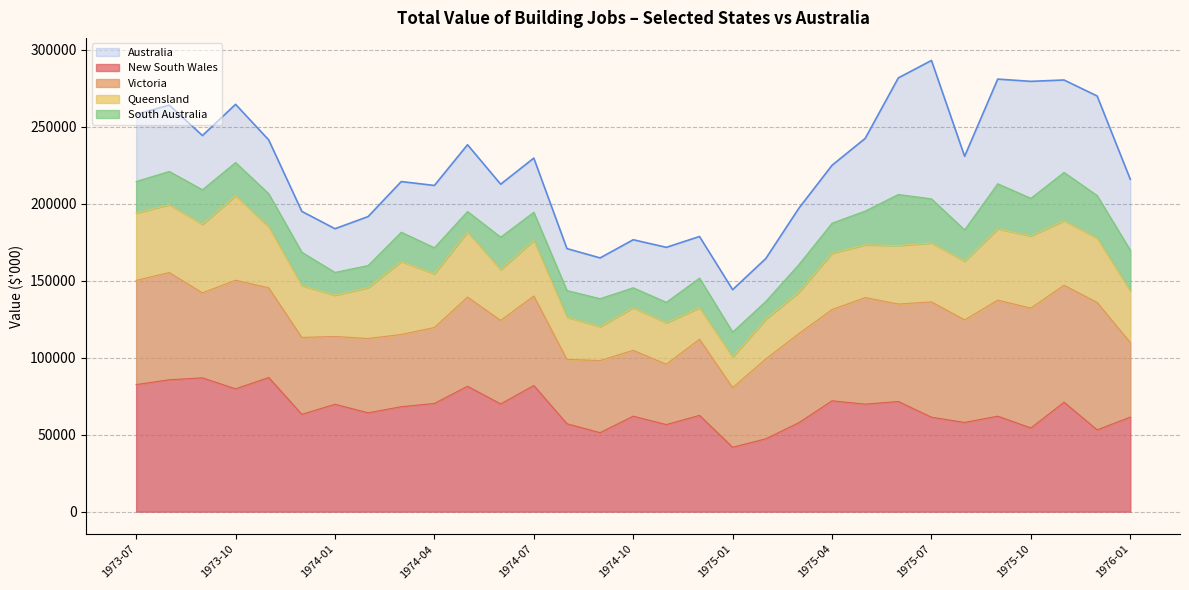

What is the value of the South Australia point at the 31st from the left?

26518